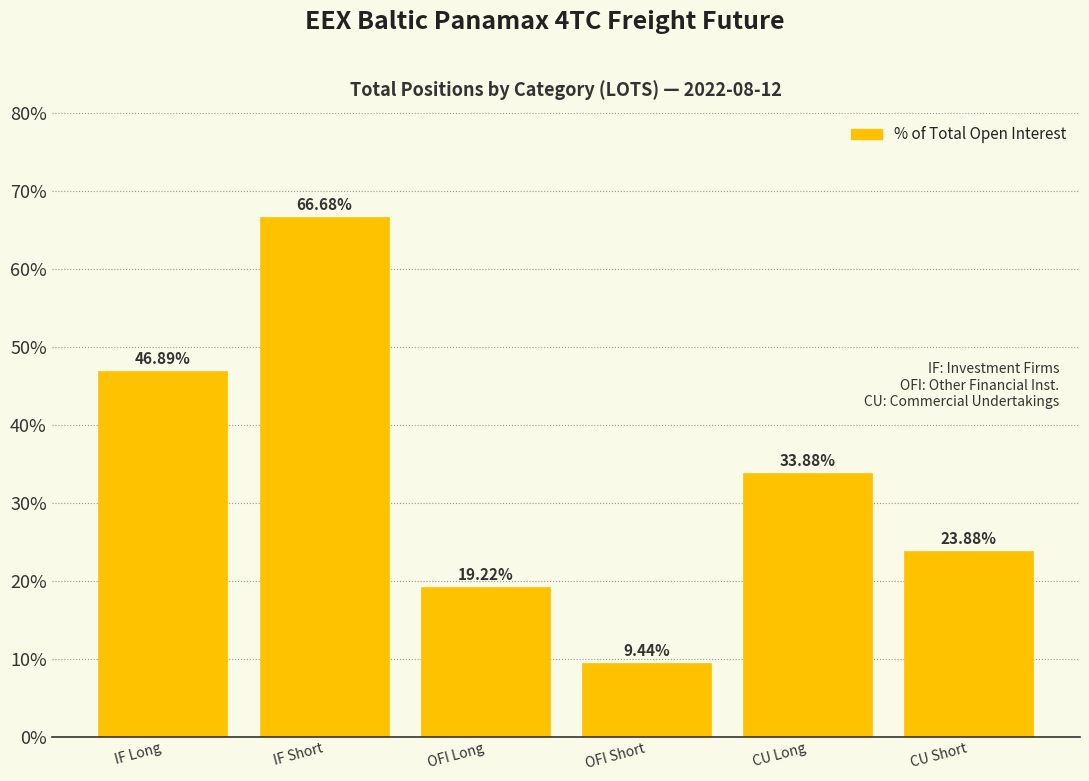

What is the label of the 2nd bar from the right?

CU Long